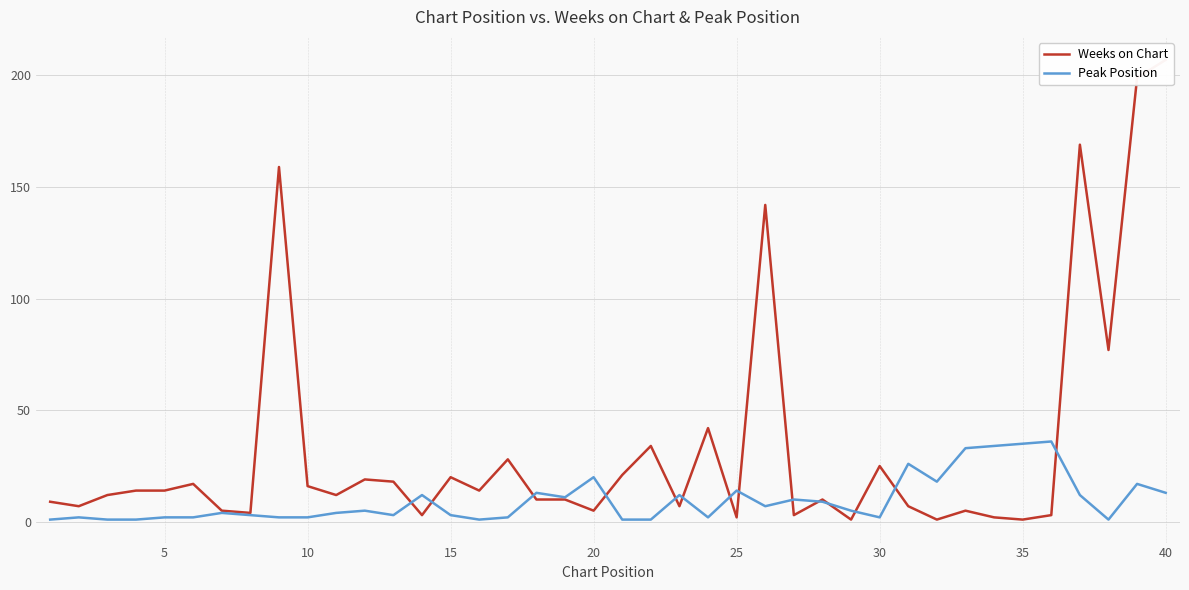

Is it true that Peak Position equals 14 at 25?

True